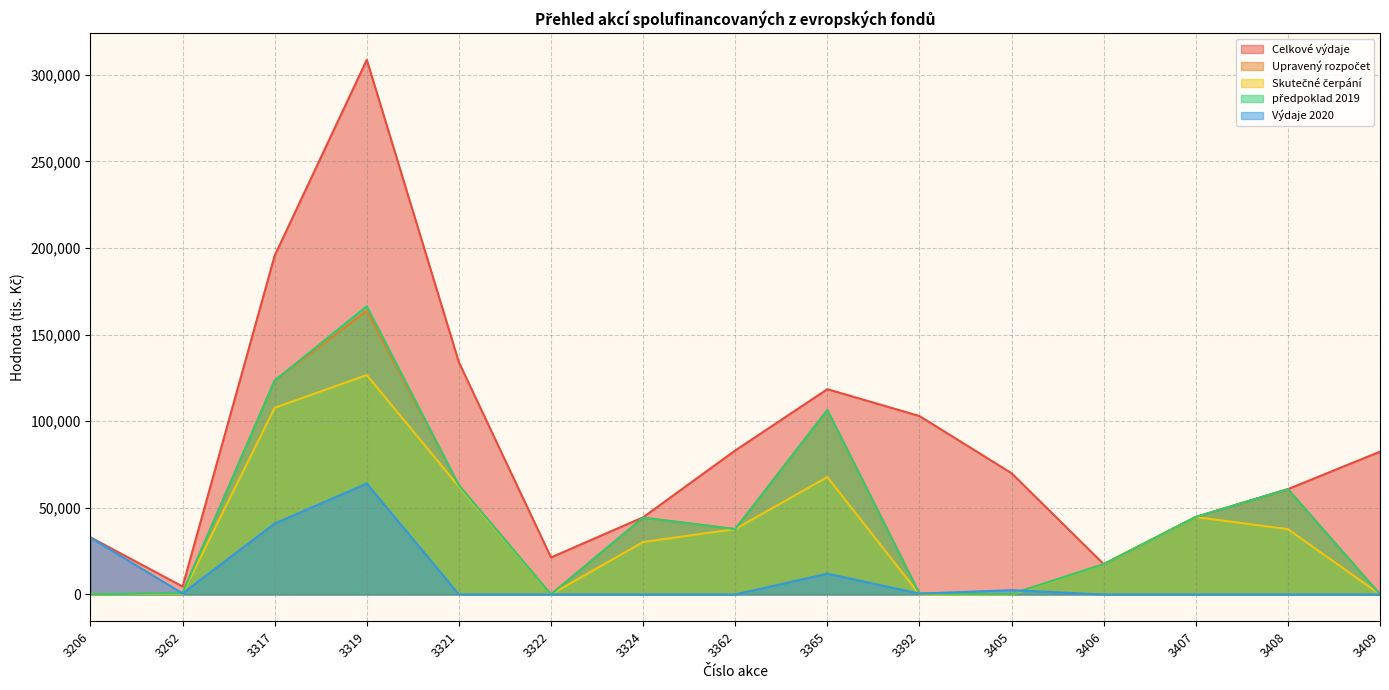

How many interior local peaks does the Výdaje 2020 series have?

3